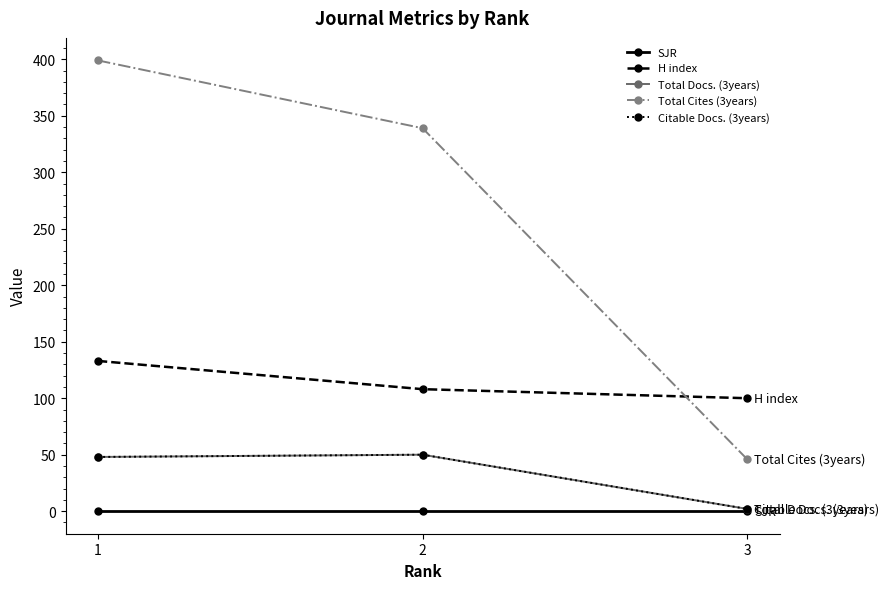

Where does the Citable Docs. (3years) series first go above 48?

2